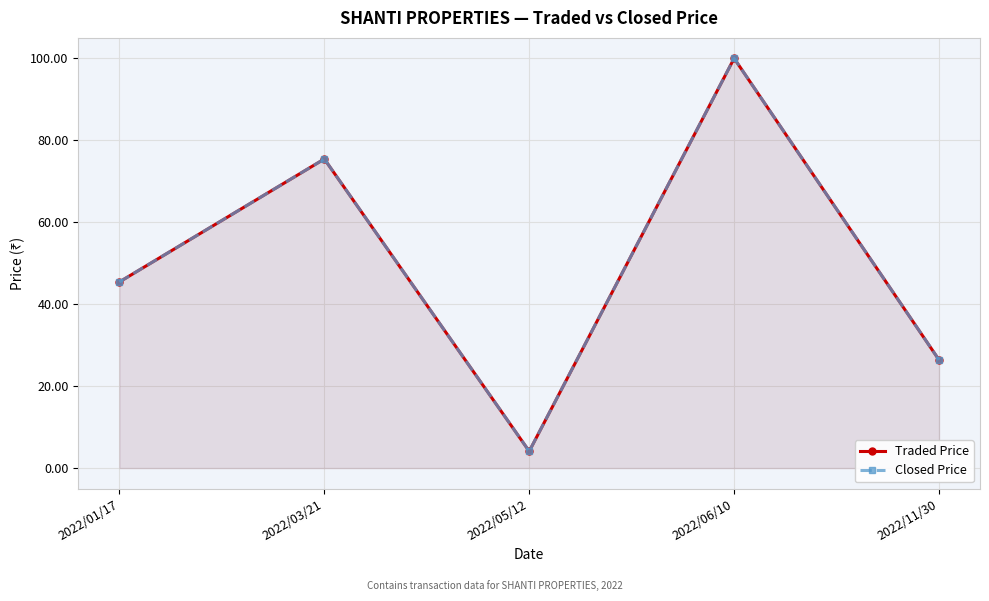

How many data points in Closed Price are less than 45?

2